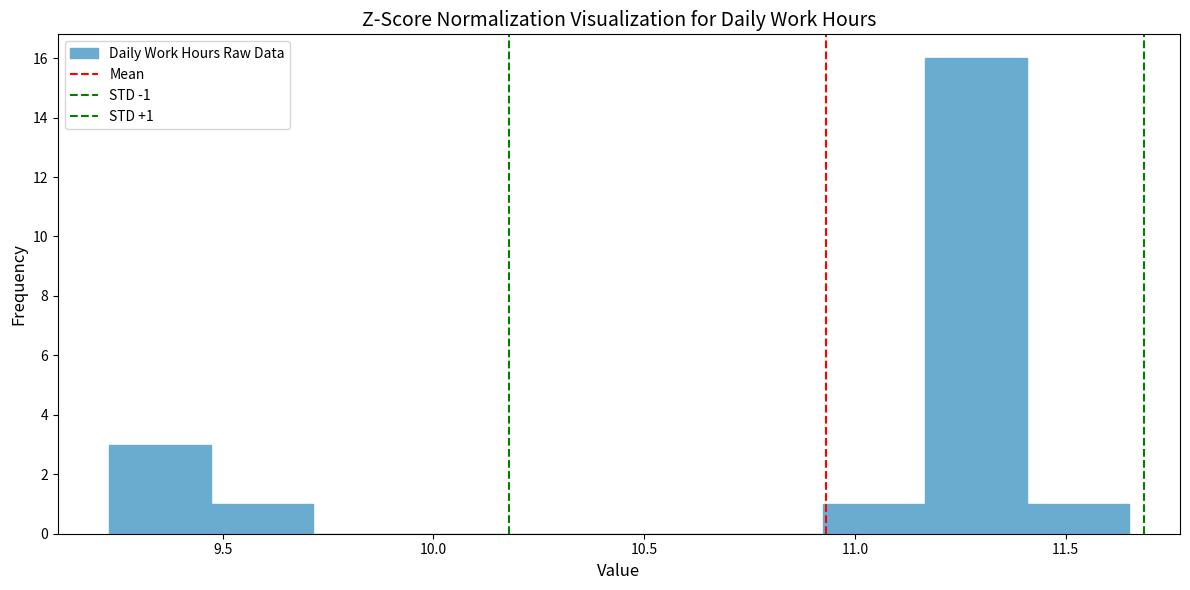

Over which range of the x-axis is the bar tallest?

11.15 to 11.40